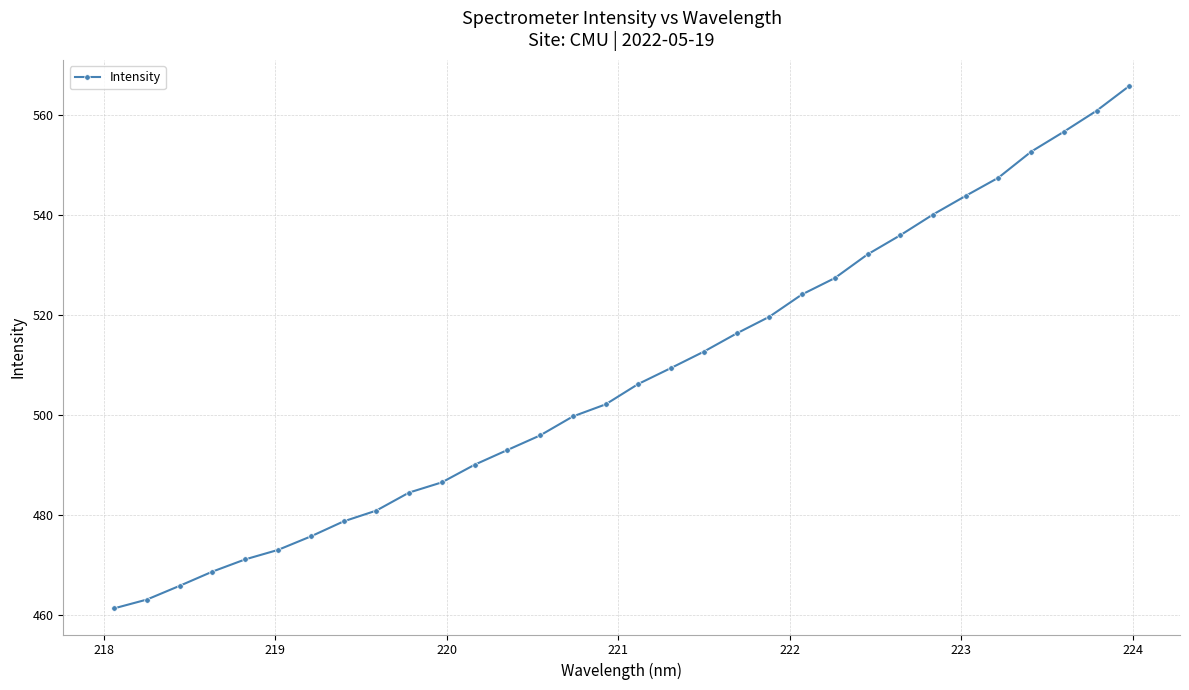

What is the value of the 14th point from the left?

495.9